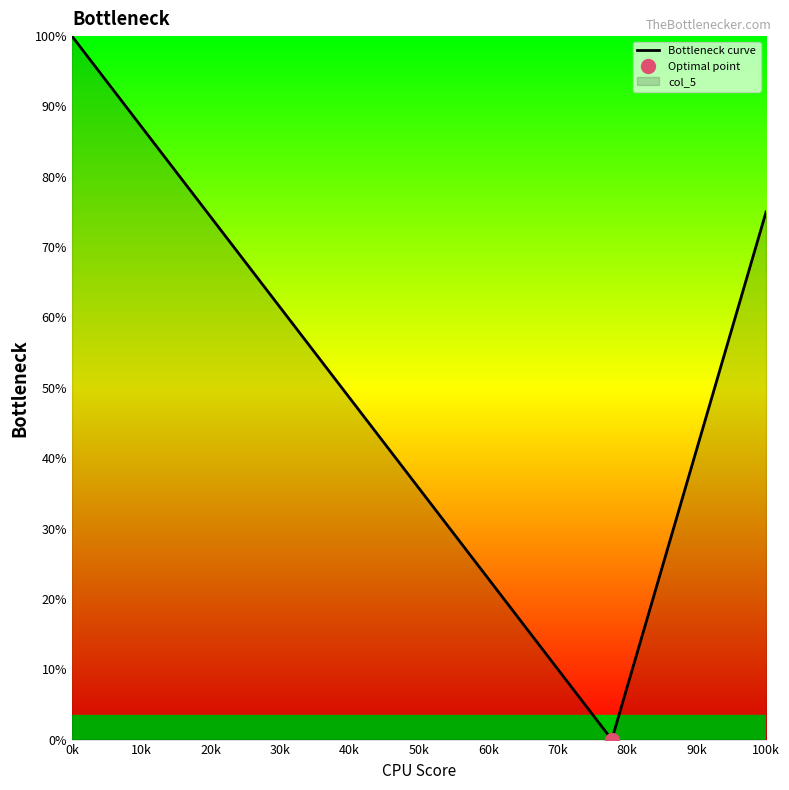

At which label does the data first exceed 50?

0k